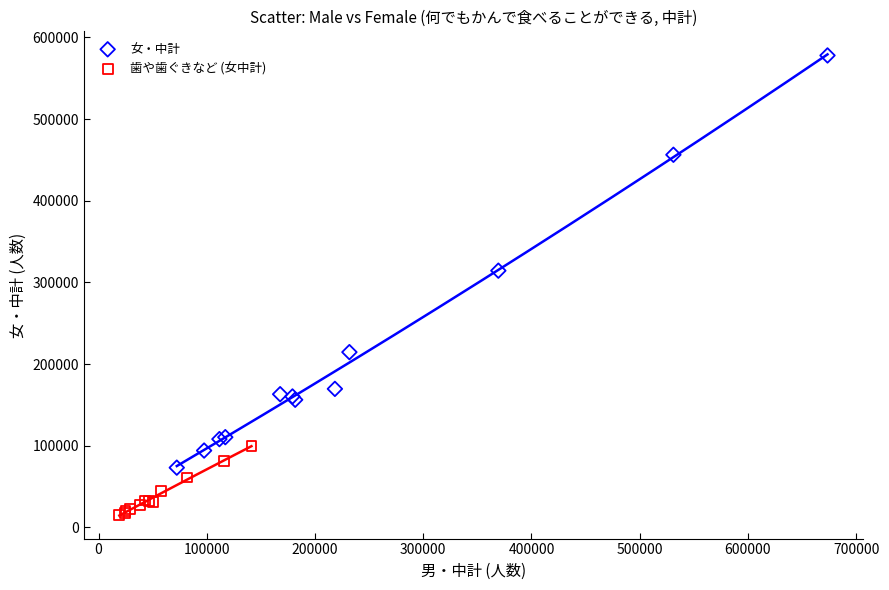

Which series contains the lowest Y value?

歯や歯ぐきなど (女中計)